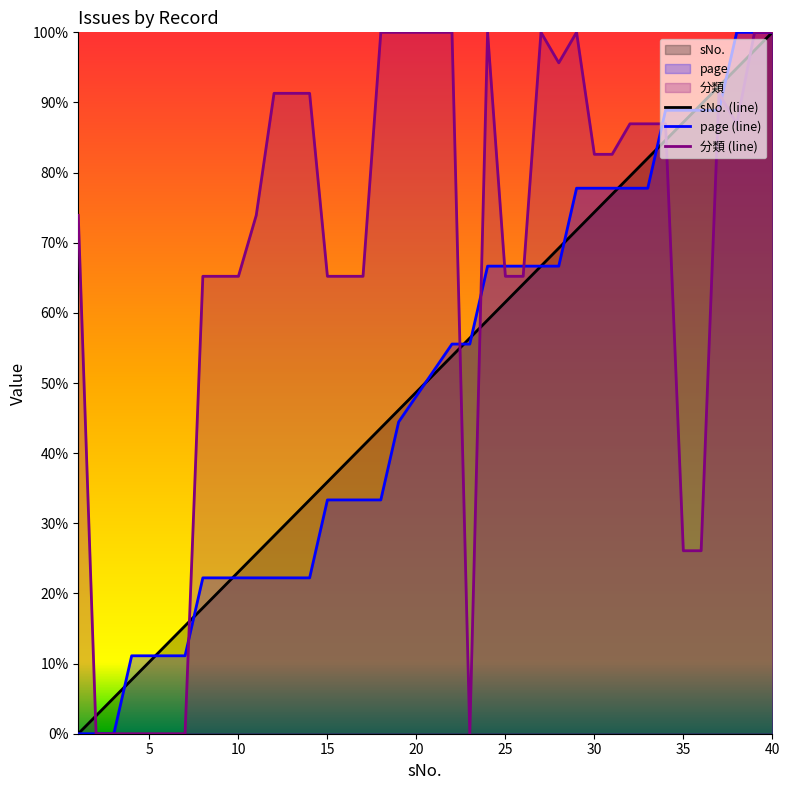

What is the highest value of the sNo. (line) series?

100.0